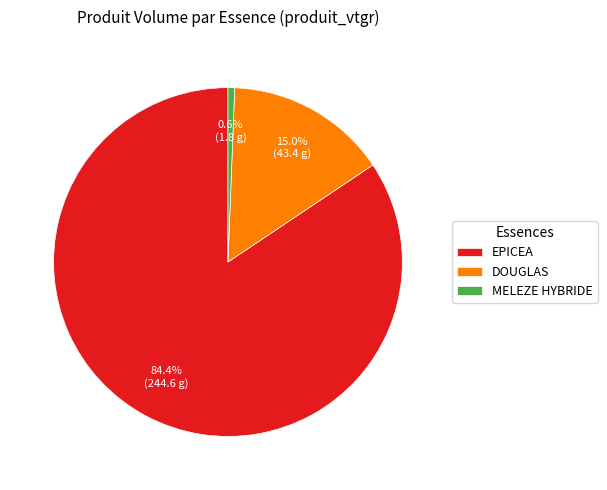

Approximately how many times larger is the value at EPICEA compared to DOUGLAS?

5.6